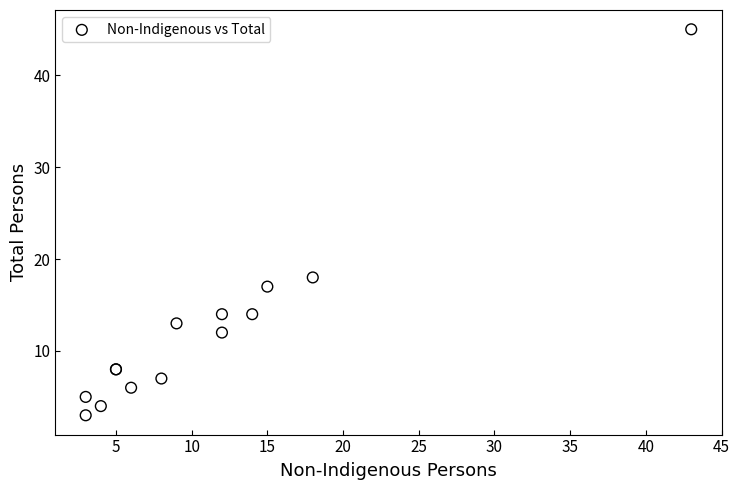

What Y value in the scatter plot is closest to 24?

18